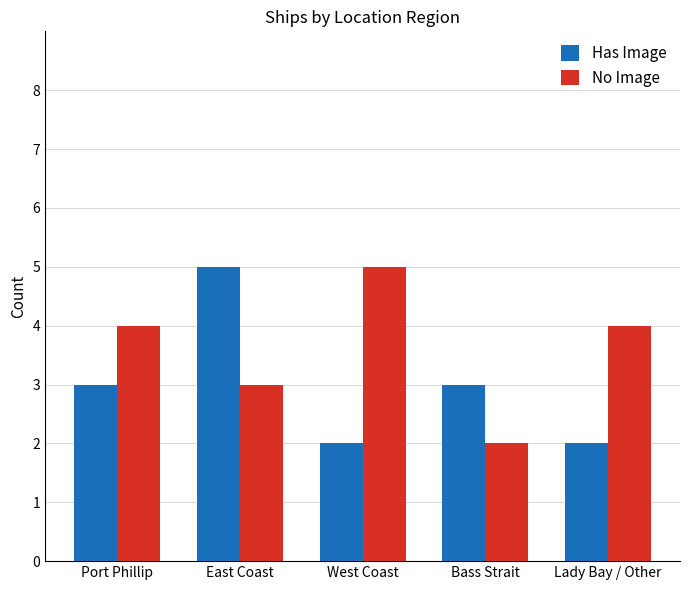

Are the bars horizontal?

No